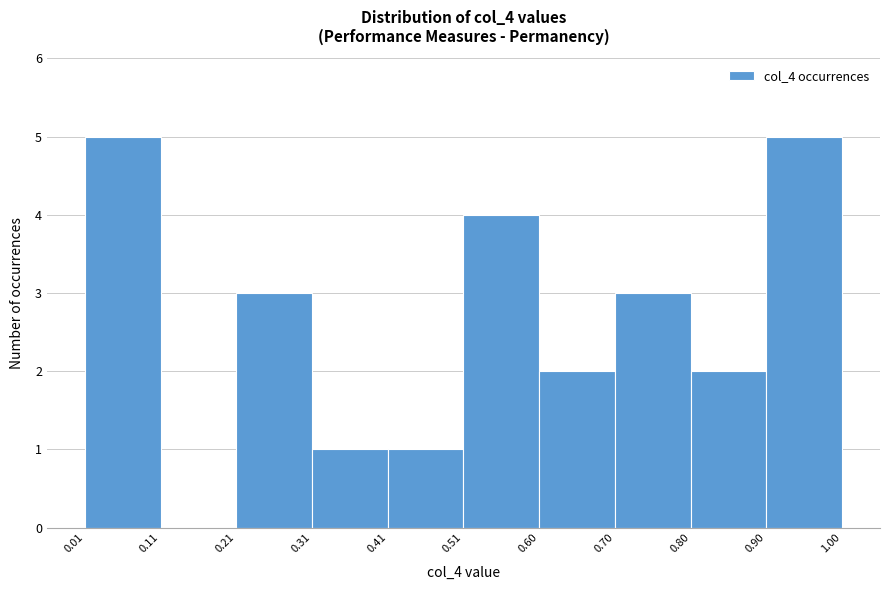

How tall is the bar that spans 0.01 to 0.11 on the x-axis? The values are not printed on the chart, so give them approximately, as read against the axis.

5